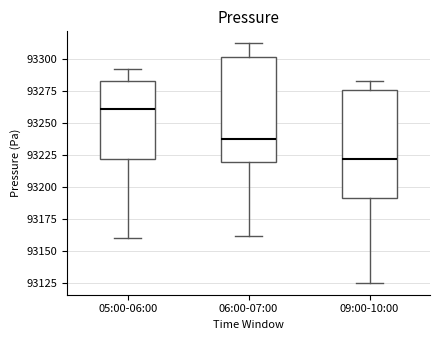

Where is the lower edge of the box for 09:00-10:00 on the y-axis? The values are not printed on the chart, so give them approximately, as read against the axis.

93190